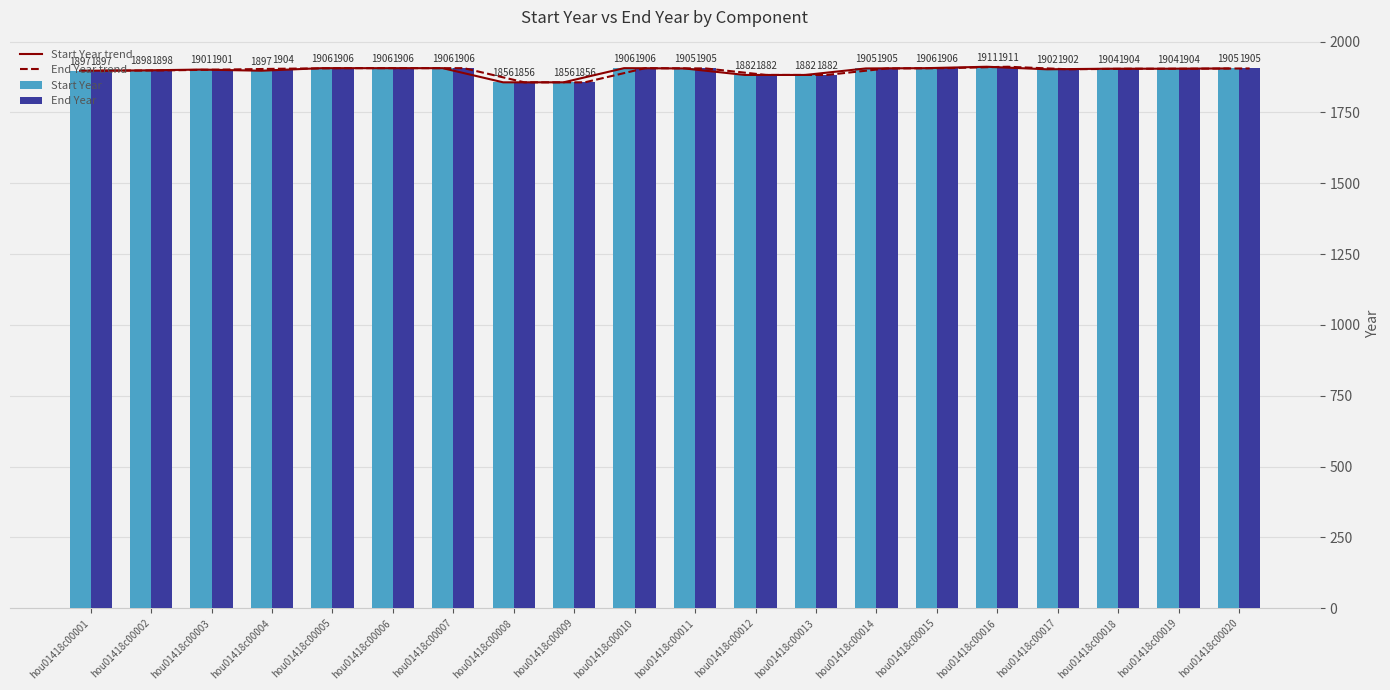

Count the number of categories in the chart.

20